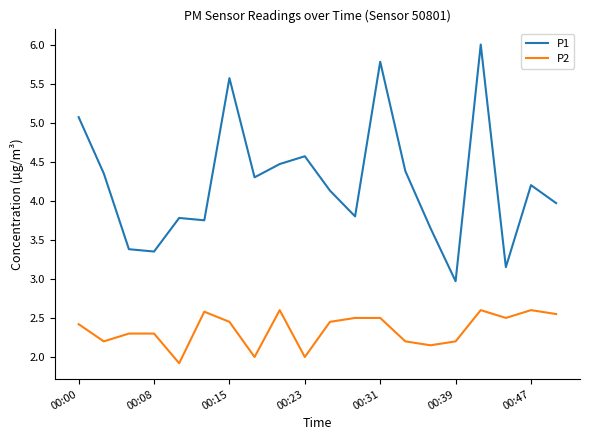

Count the number of categories in the chart.

20